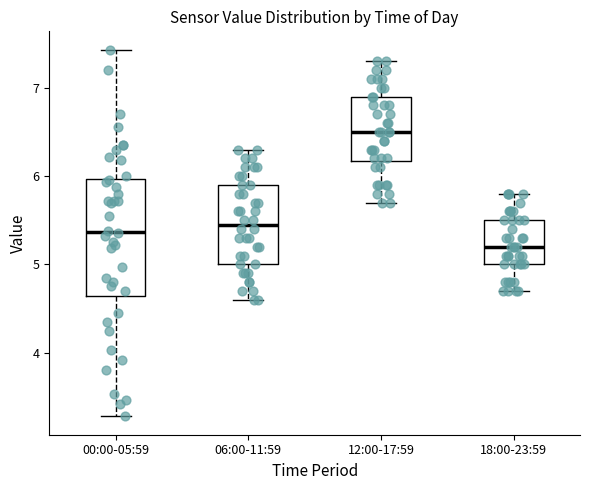

Where does the upper whisker of the box for 00:00-05:59 end on the y-axis? The values are not printed on the chart, so give them approximately, as read against the axis.

7.4